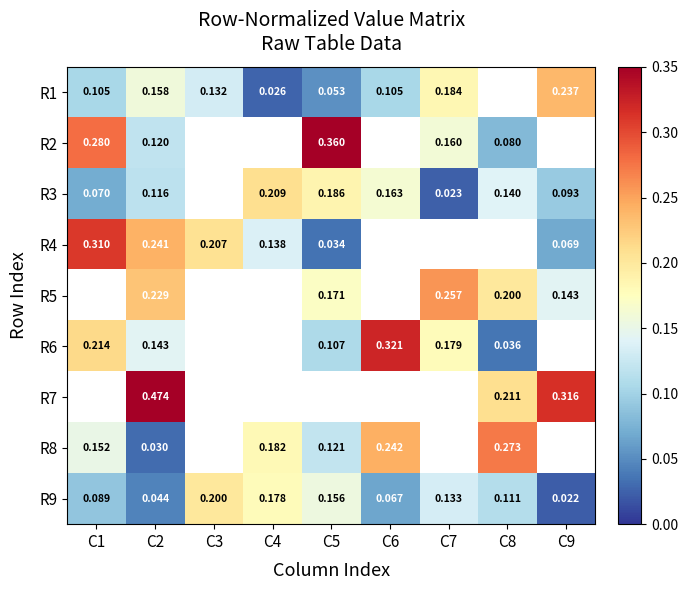

Is the value of R2 at C2 greater than the value of R8 at C2?

Yes